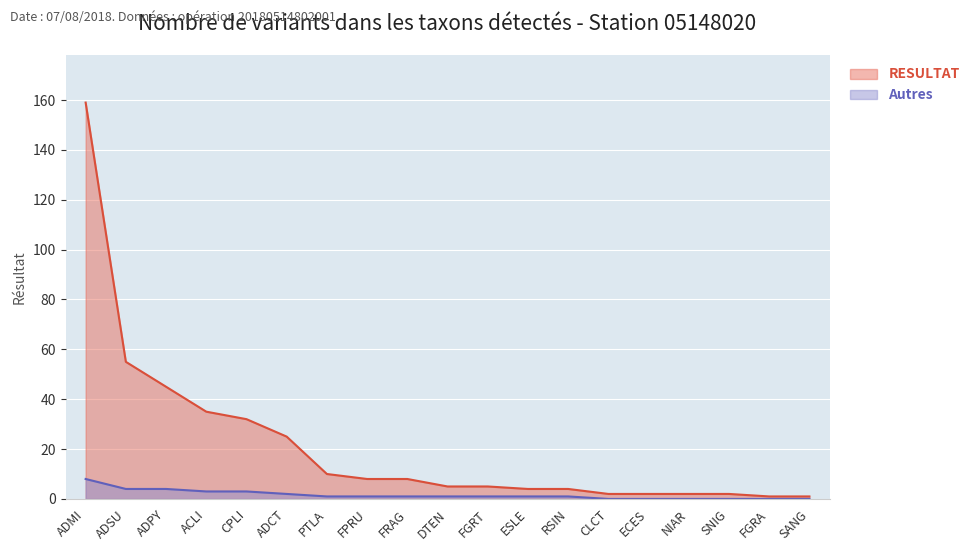

Which category has the highest value in the Autres series?

ADMI